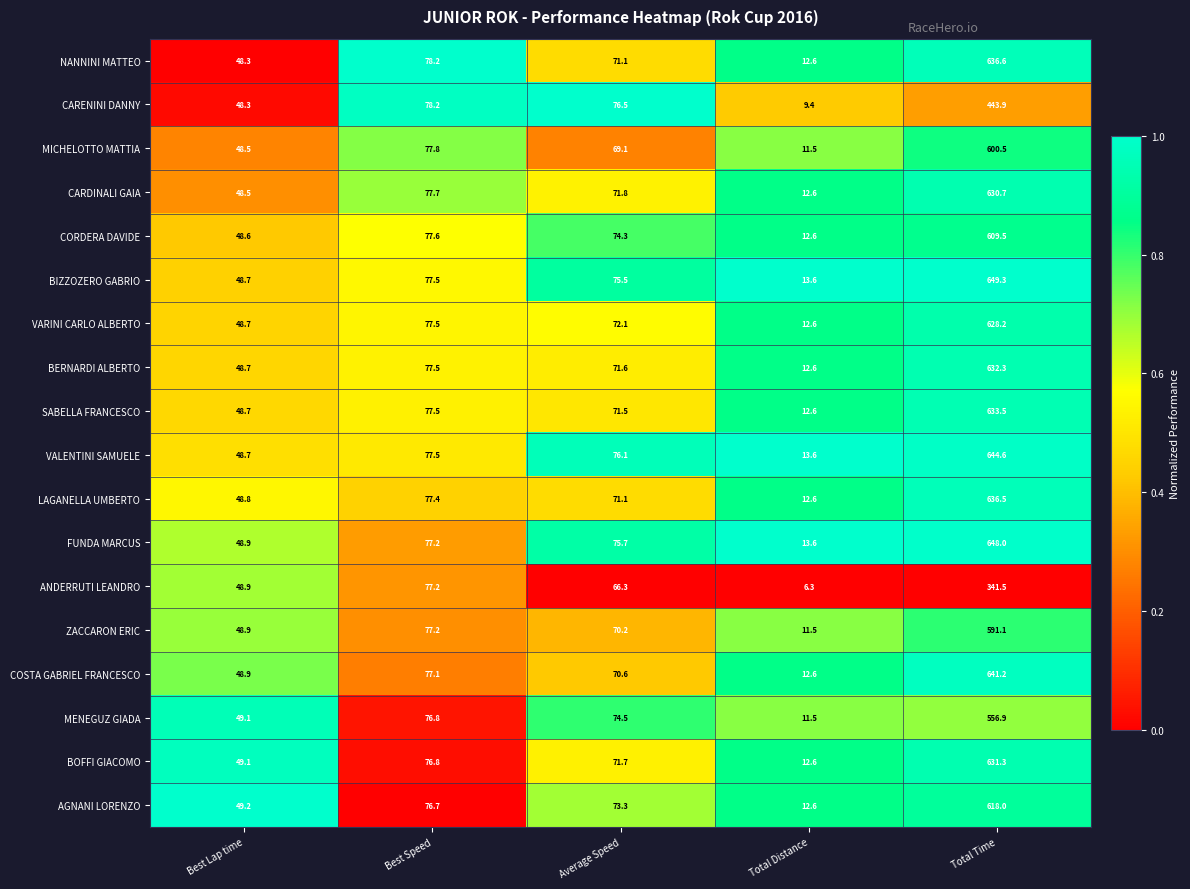

The value of CARENINI DANNY at Average Speed is 76.5. True or false?

True